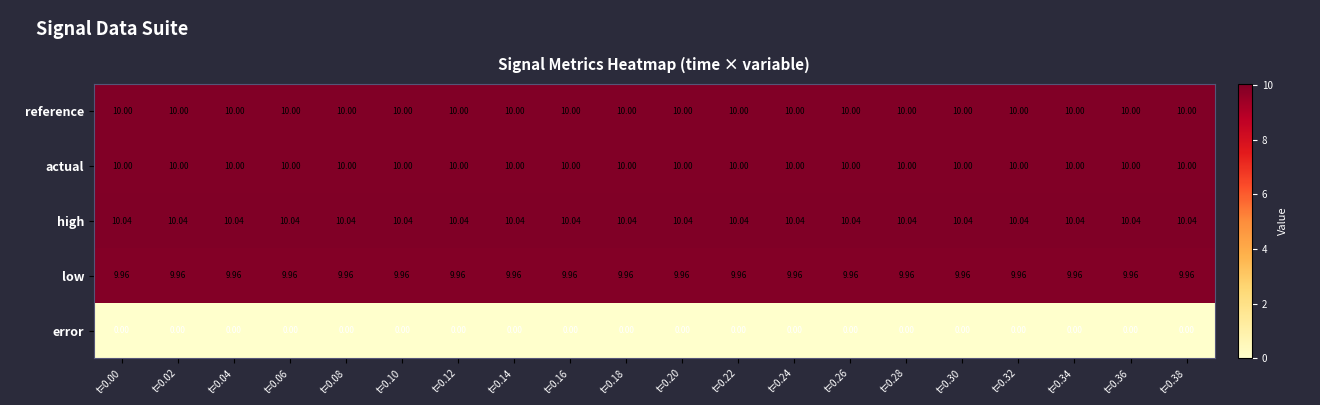

Which series has the largest total across all categories?

high